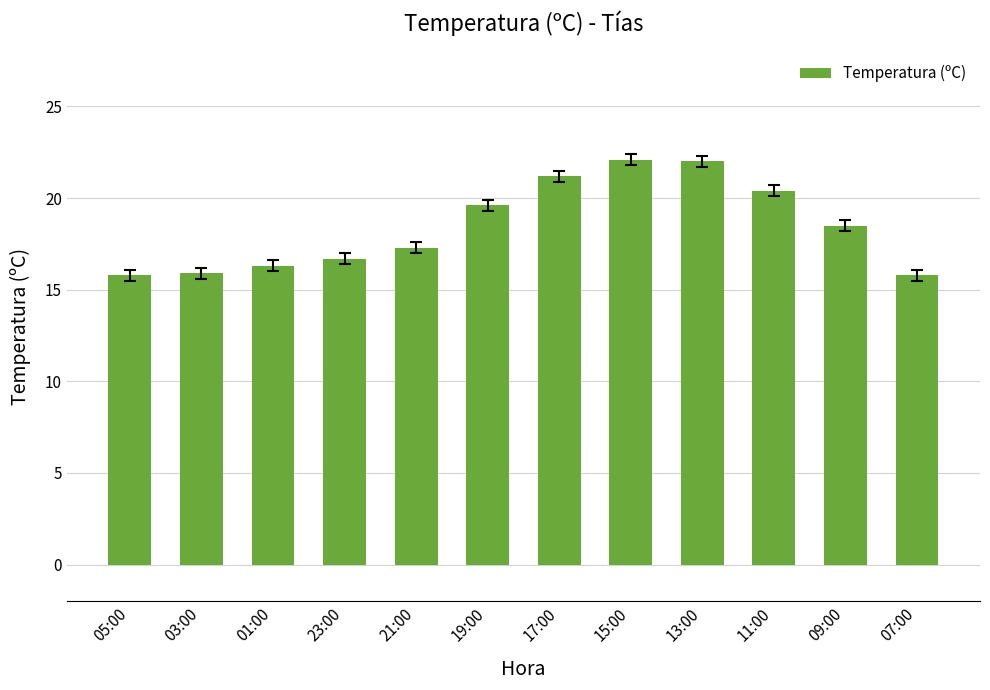

What is the average value?

18.5